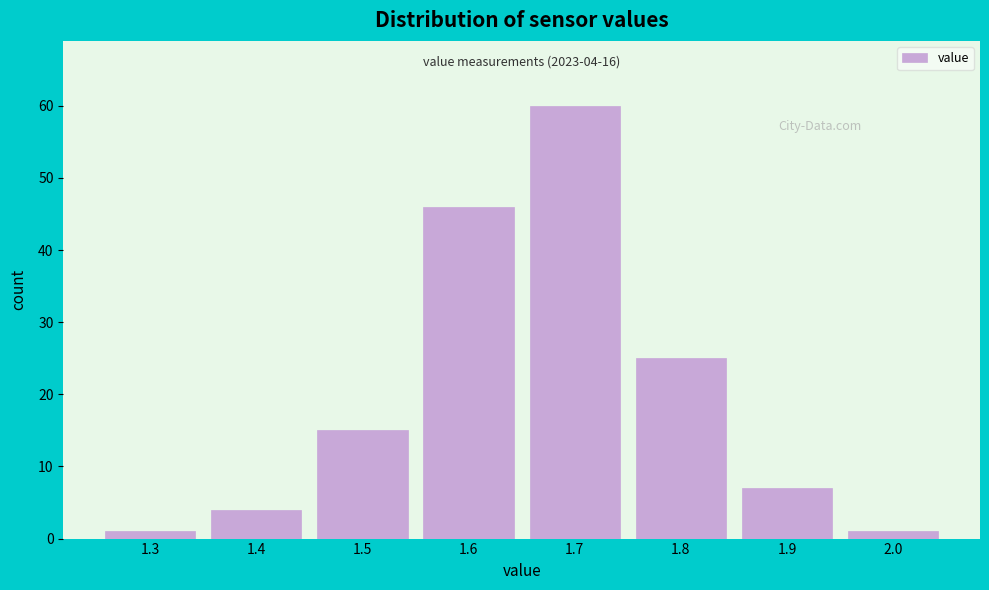

Reading left to right, transcribe all the data shown in this chart.

1.3=1	1.4=4	1.5=15	1.6=46	1.7=60	1.8=25	1.9=7	2.0=1